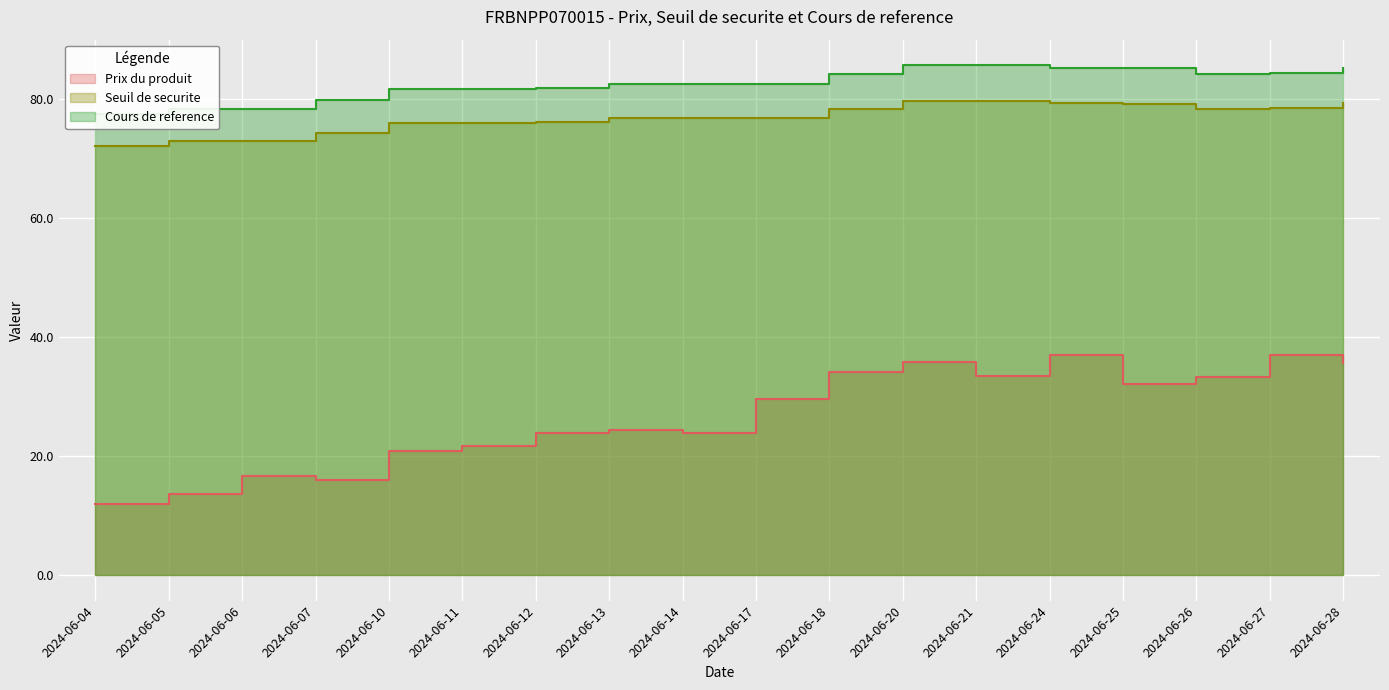

List the series in order of their peak value, highest first.

Cours de reference, Seuil de securite, Prix du produit